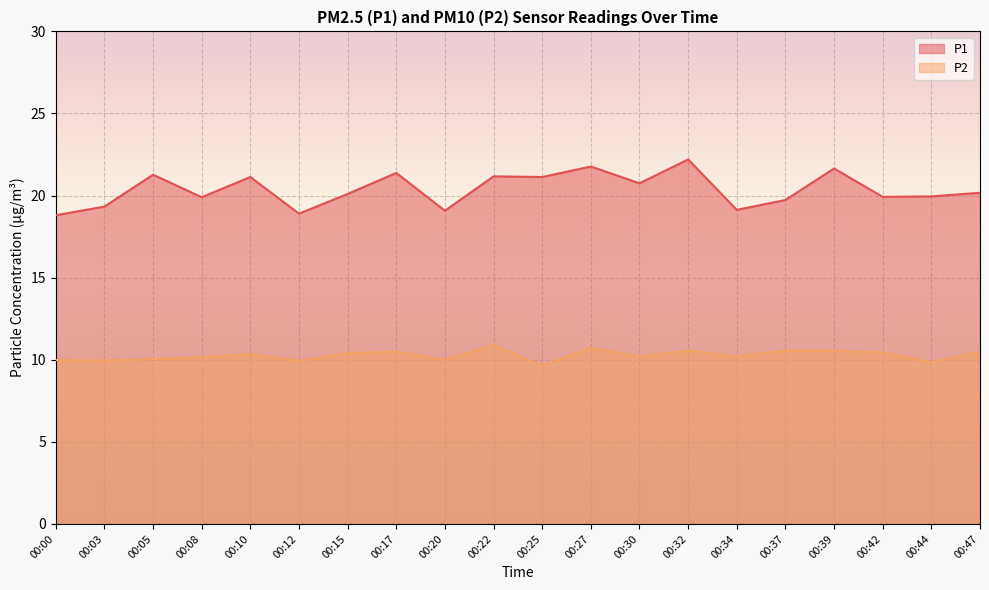

What is the value of the P2 point at the 12th from the left?

10.7